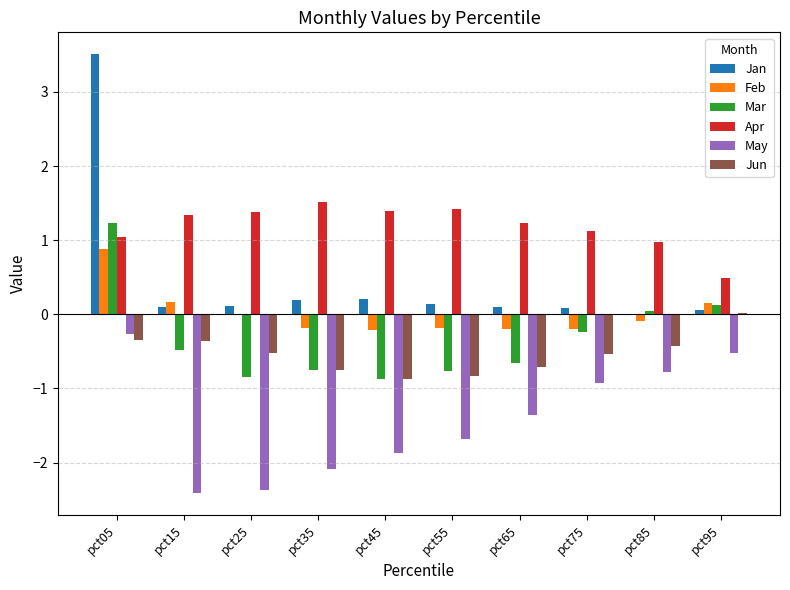

Which series has the widest spread of values?

Jan